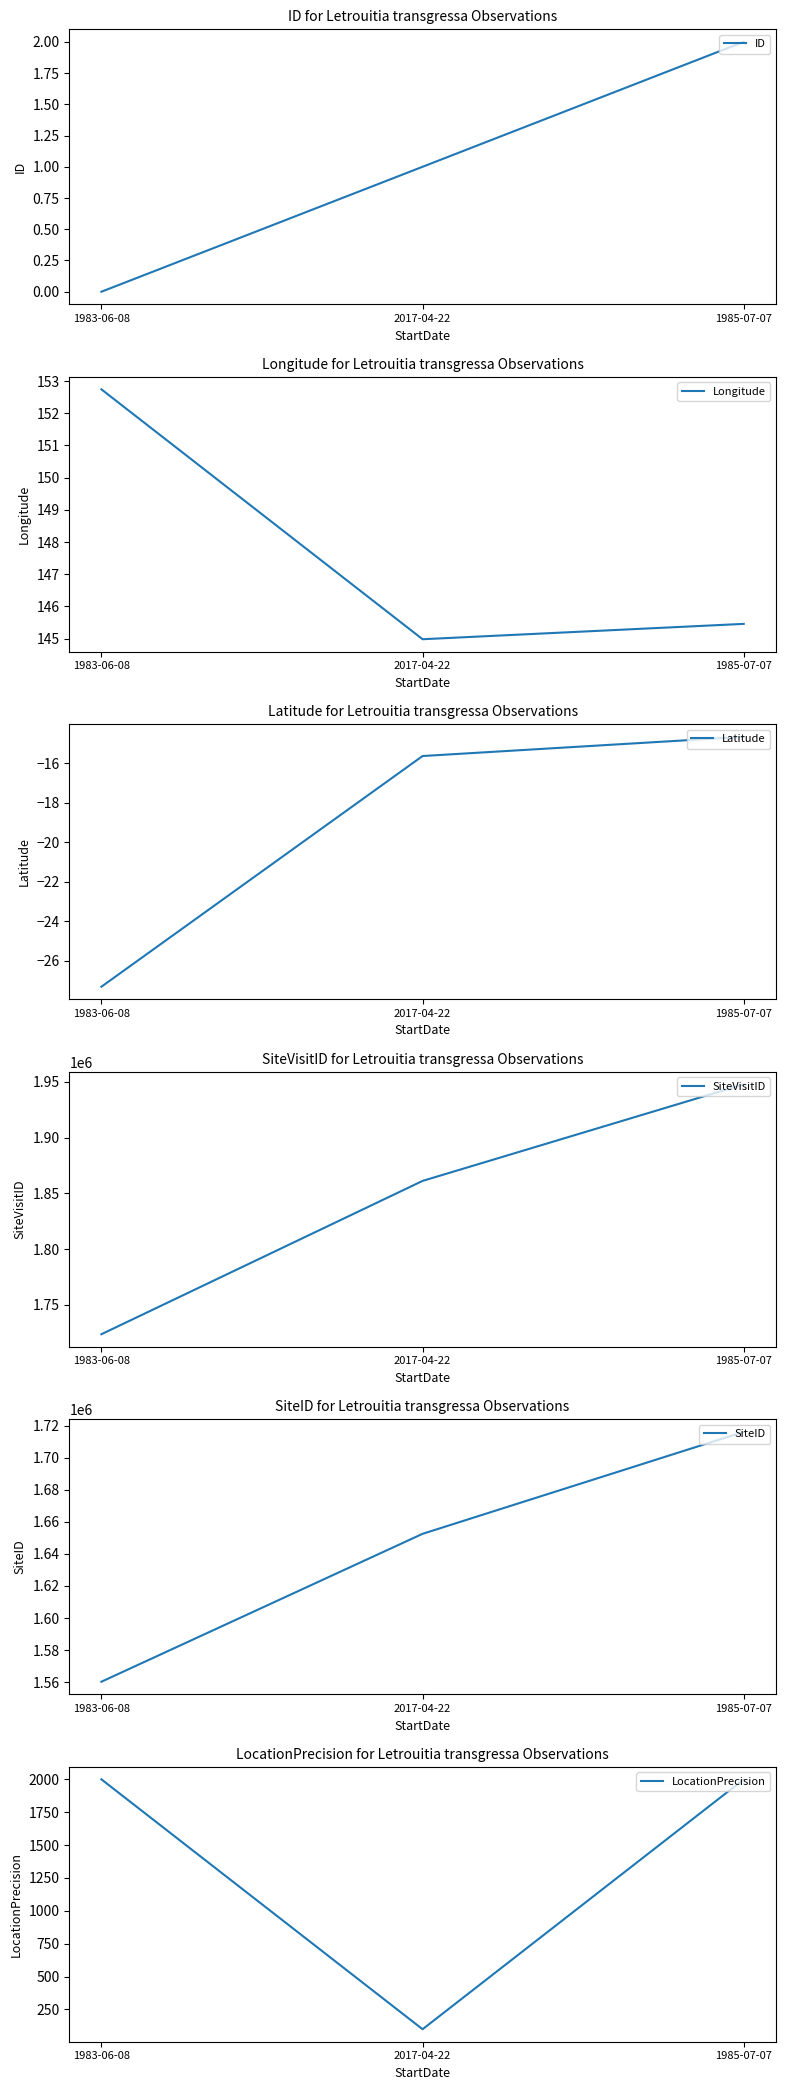

Reading left to right, what are all the values shown in this chart?

ID: 1983-06-08=0.0	2017-04-22=1.0	1985-07-07=2.0
Longitude: 1983-06-08=152.7	2017-04-22=145.0	1985-07-07=145.5
Latitude: 1983-06-08=-27.3	2017-04-22=-15.6	1985-07-07=-14.7
SiteVisitID: 1983-06-08=1723587.0	2017-04-22=1861160.0	1985-07-07=1947814.0
SiteID: 1983-06-08=1560311.0	2017-04-22=1652503.0	1985-07-07=1716081.0
LocationPrecision: 1983-06-08=2000.0	2017-04-22=100.0	1985-07-07=2000.0